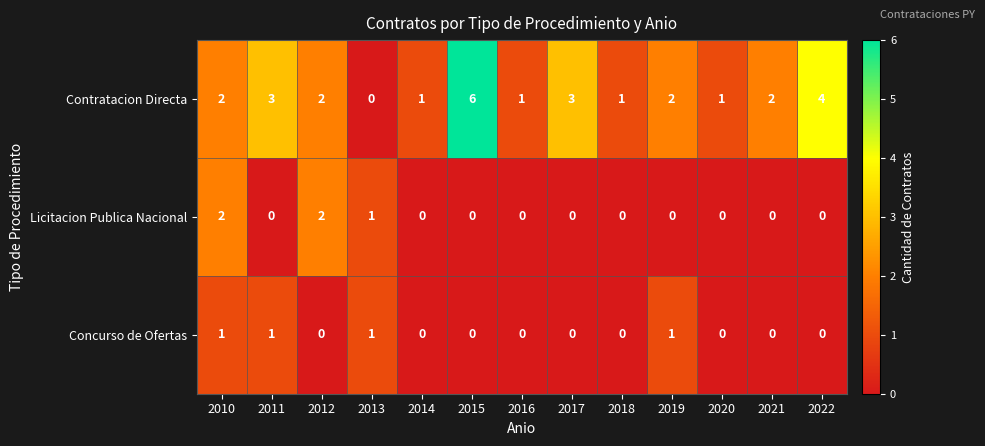

What is the maximum value shown in the chart?

6